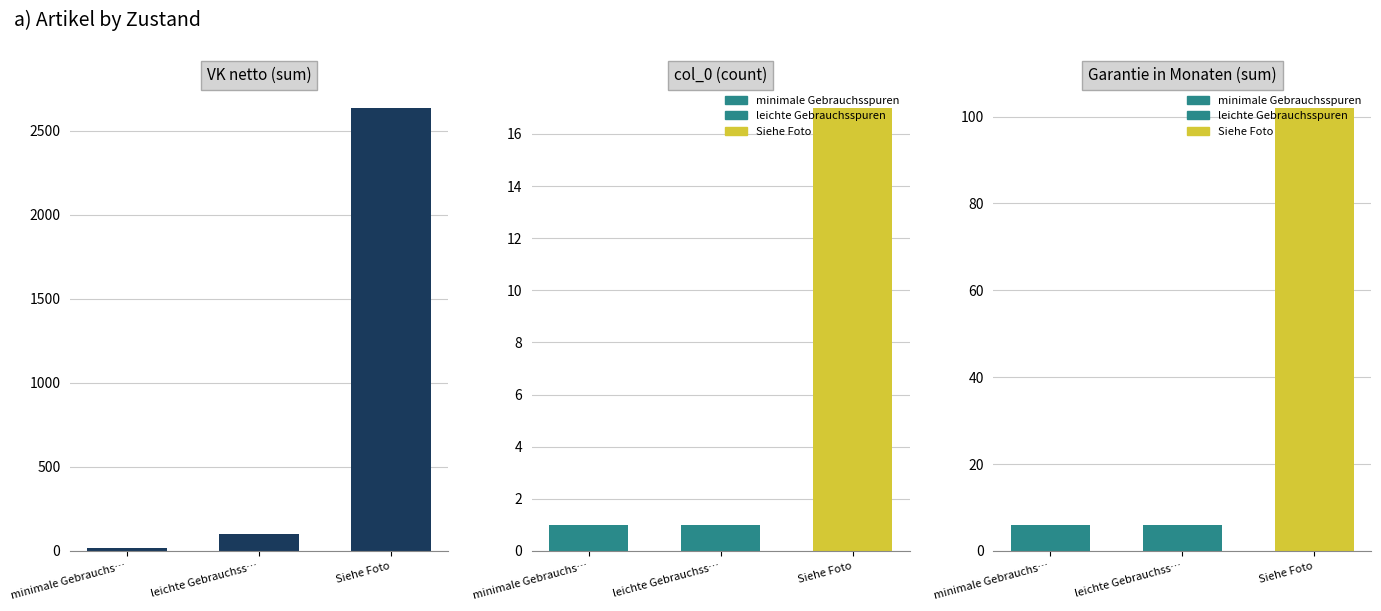

Reading left to right, list all the values displayed in this chart.

VK netto (sum): 20	100	2635
col_0 (count): 1	1	17
Garantie (sum): 6	6	102